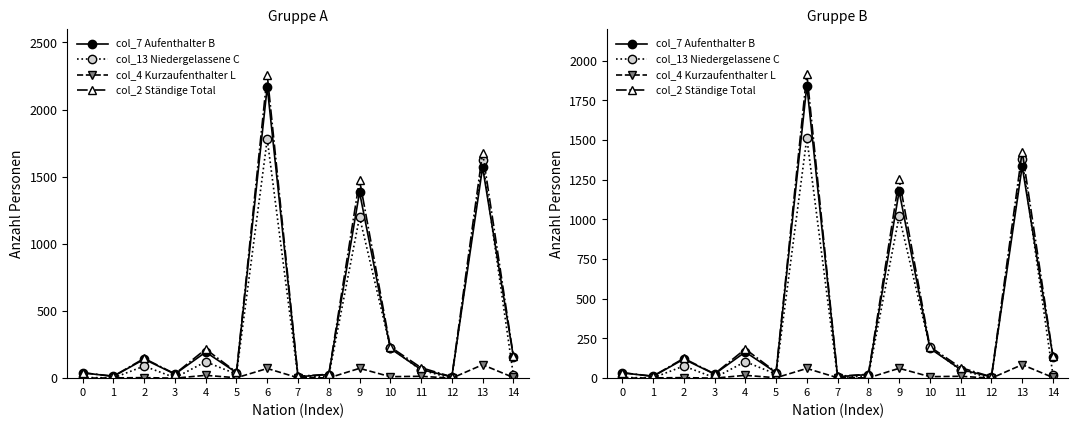

List the series in order of their peak value, highest first.

col_2 Ständige Total, col_7 Aufenthalter B, col_13 Niedergelassene C, col_4 Kurzaufenthalter L